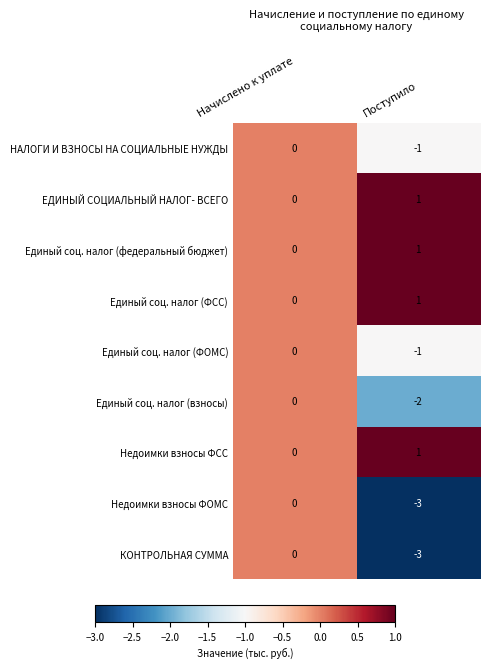

At which category is the sum across all series the highest?

Начислено к уплате